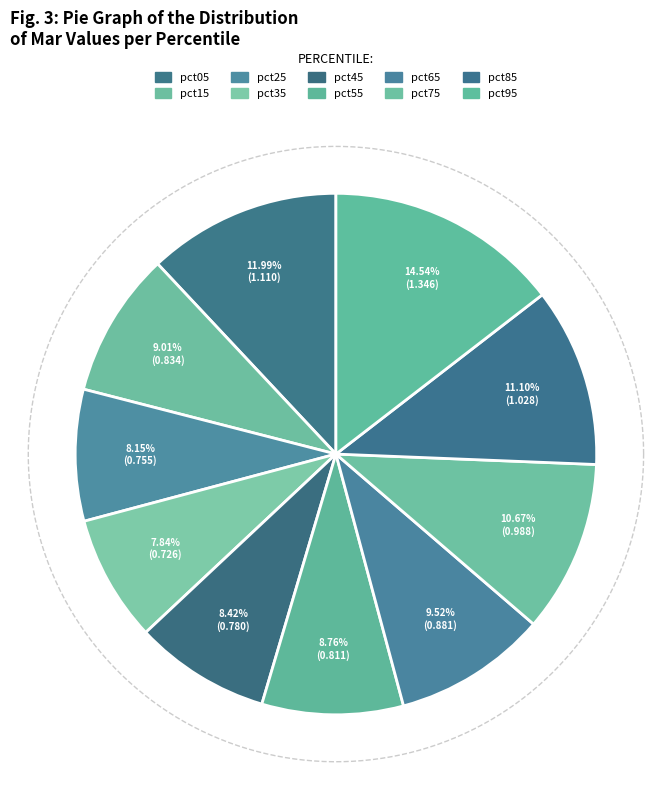

To the nearest percent, what percentage of the pie is pct15?

9%